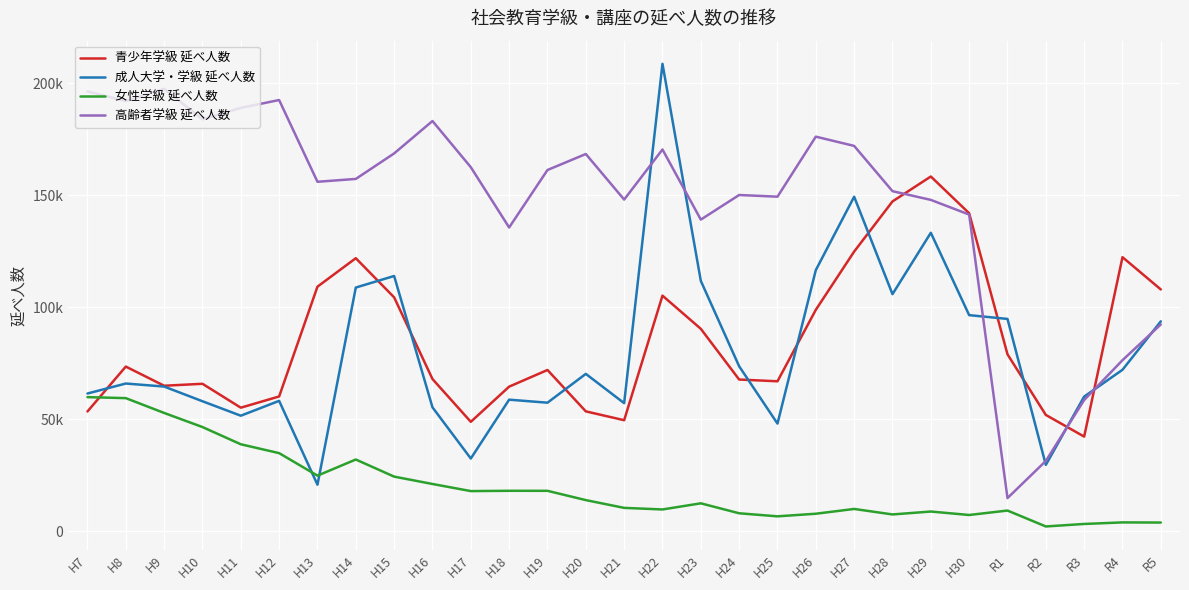

What is the difference between the second highest and second lowest values in the 成人大学・学級 延べ人数 series?

119761